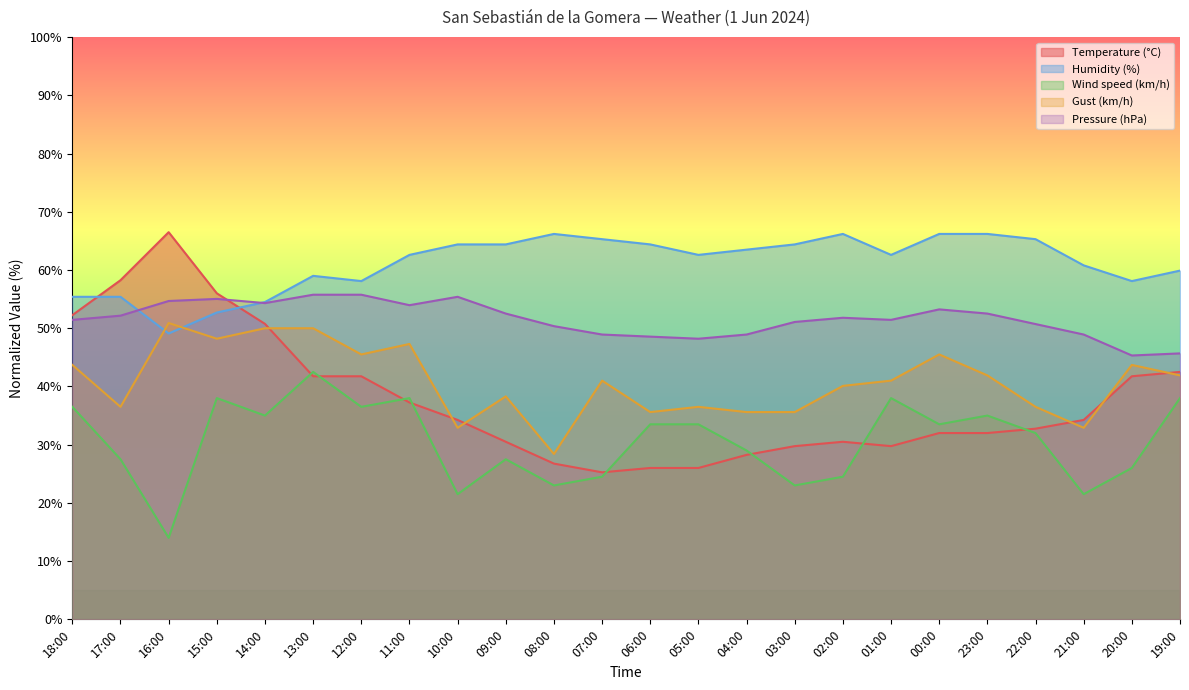

List the series in order of their peak value, highest first.

Temperature (°C), Humidity (%), Pressure (hPa), Gust (km/h), Wind speed (km/h)